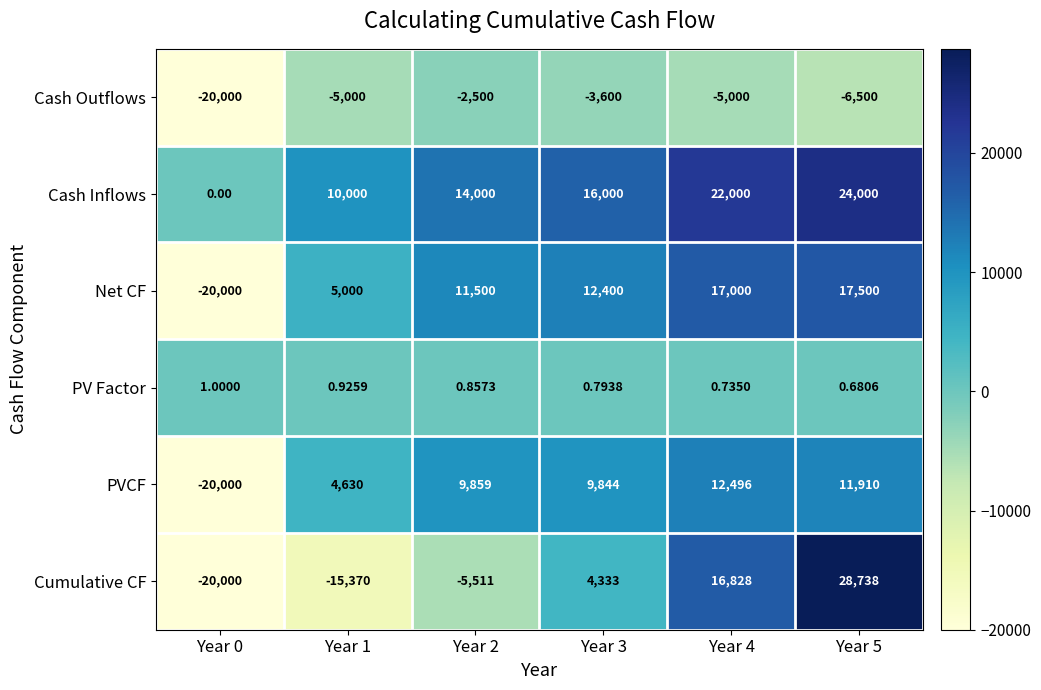

At Year 3, list the series in order from largest to smallest.

Cash Inflows, Net CF, PVCF, Cumulative CF, PV Factor, Cash Outflows